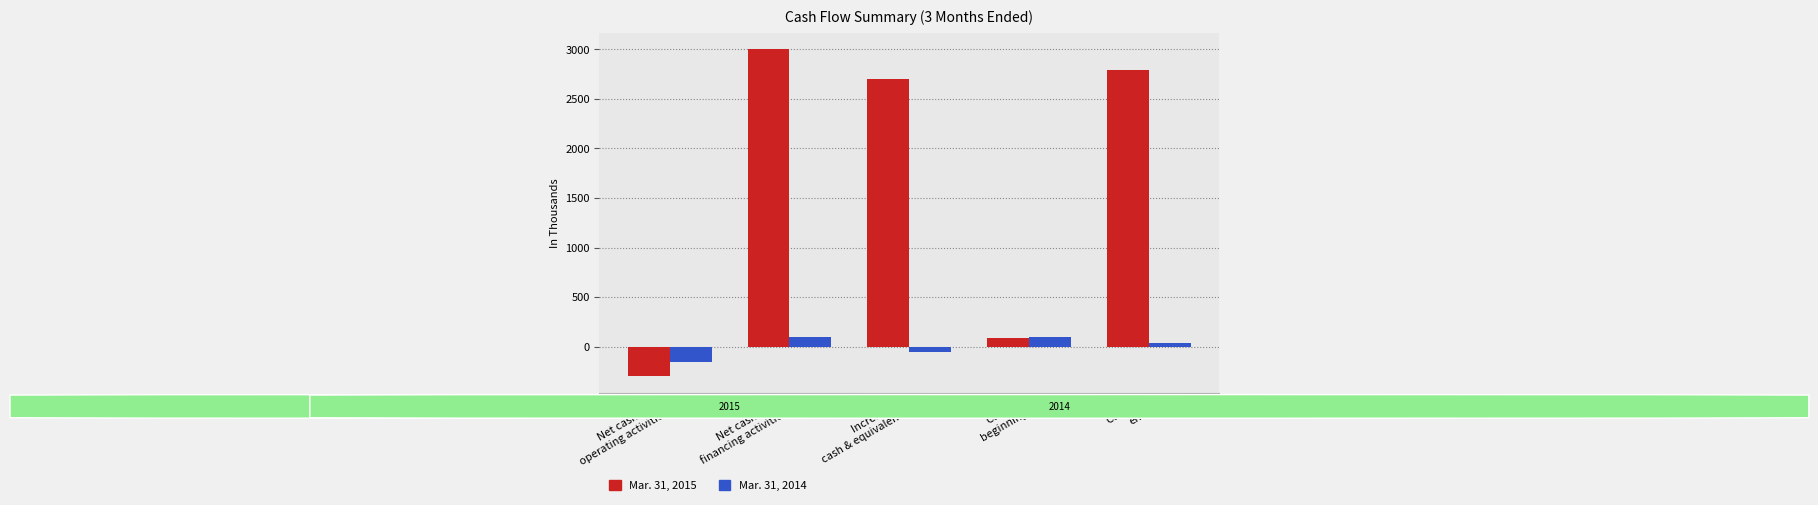

How many distinct data groups are displayed?

2